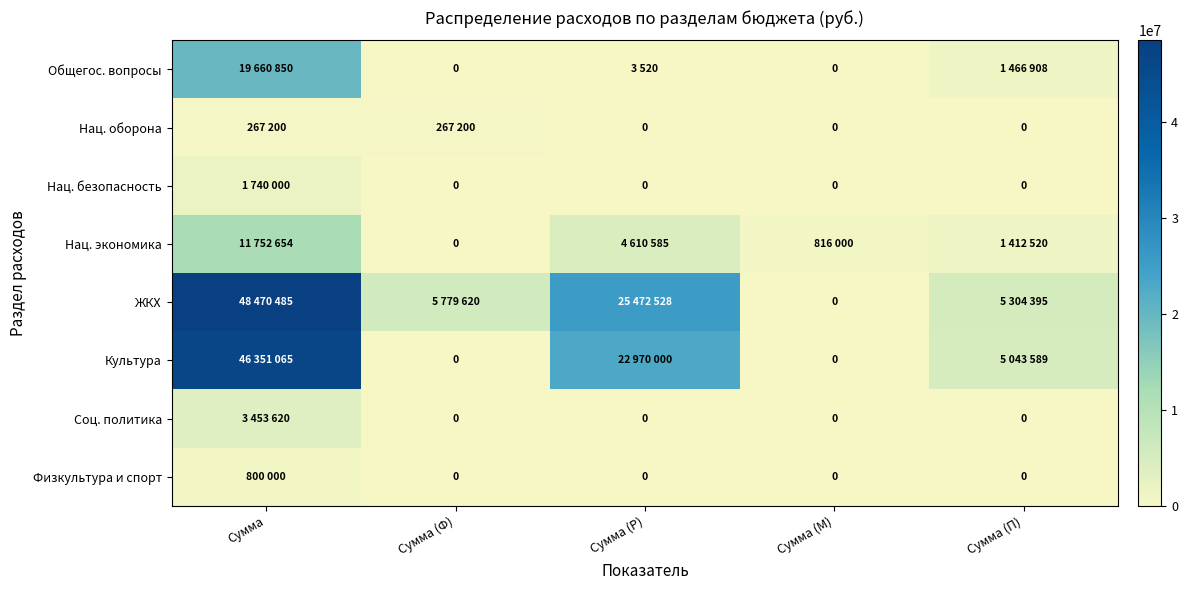

What is the difference between the highest and lowest values at Сумма?

48203285